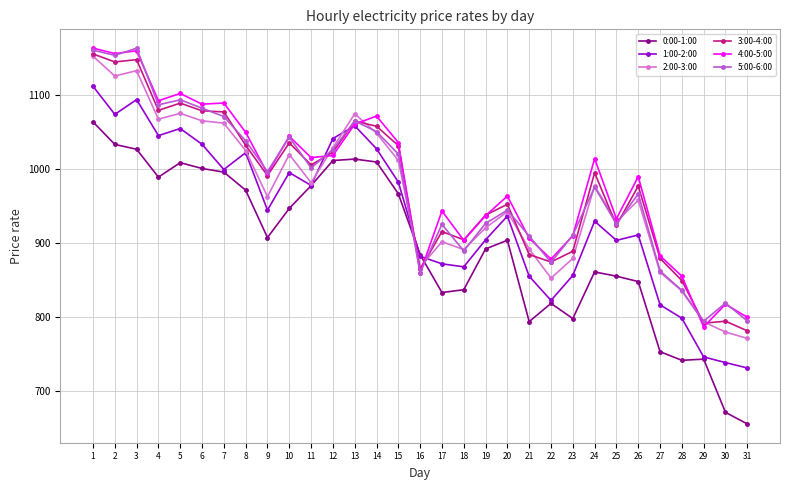

Is it true that 1:00-2:00 equals 1542.4 at 11?

False